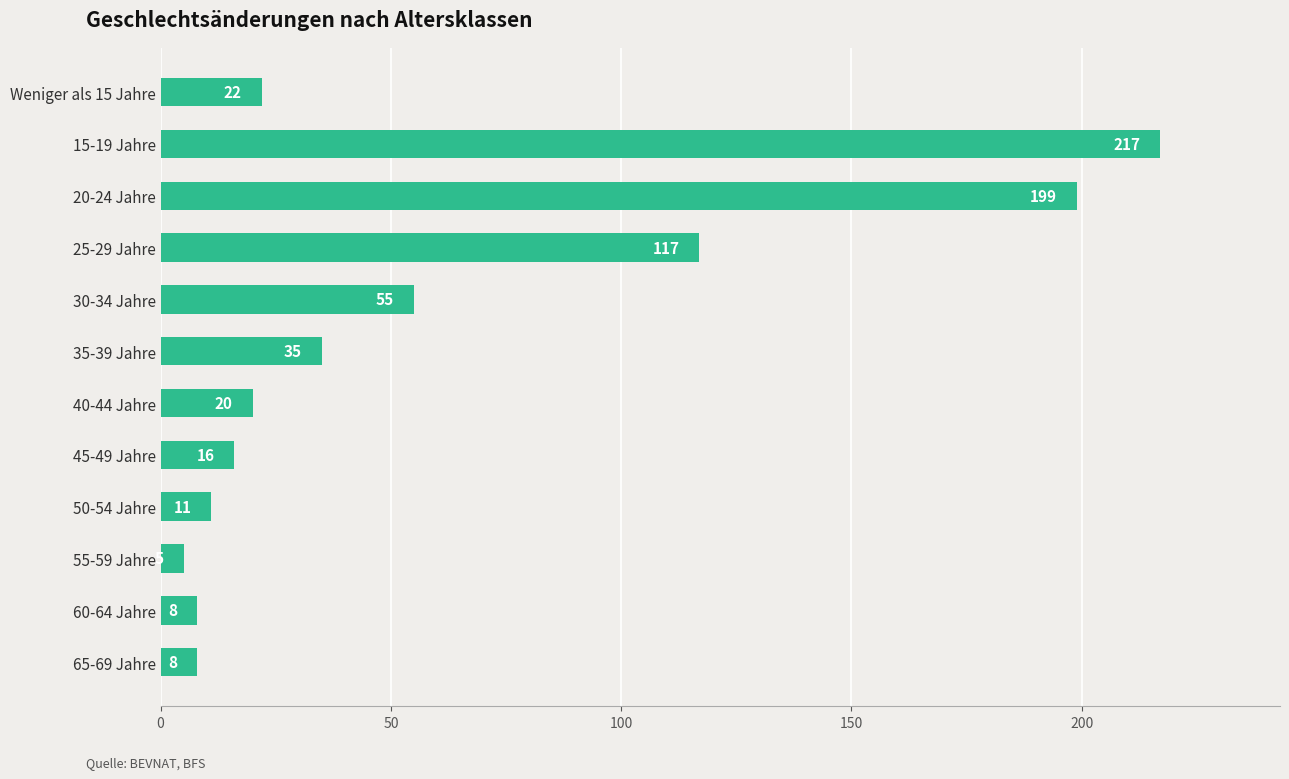

True or false: the data shows 8 at 65-69 Jahre.

True